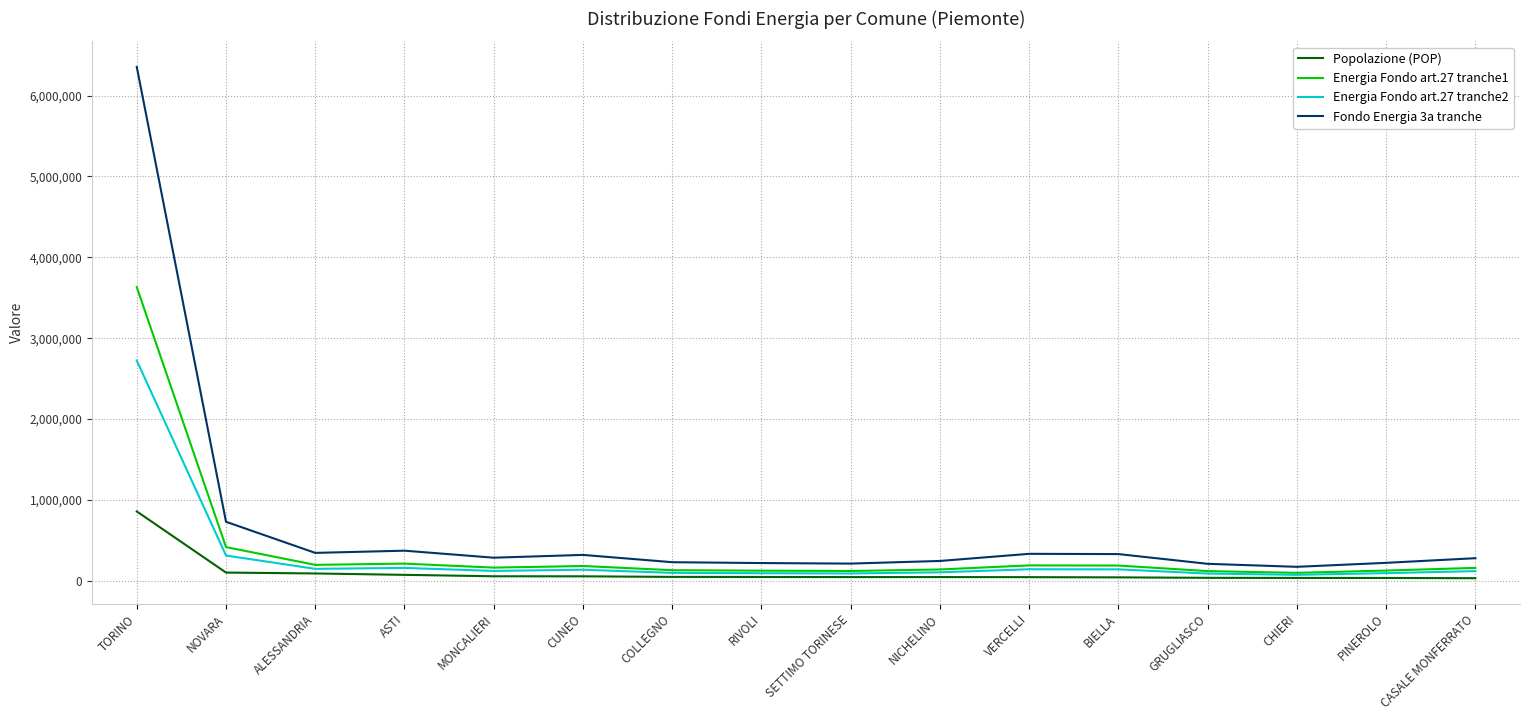

What is the sum of the Popolazione (POP) values at CUNEO and NICHELINO?

102334.0